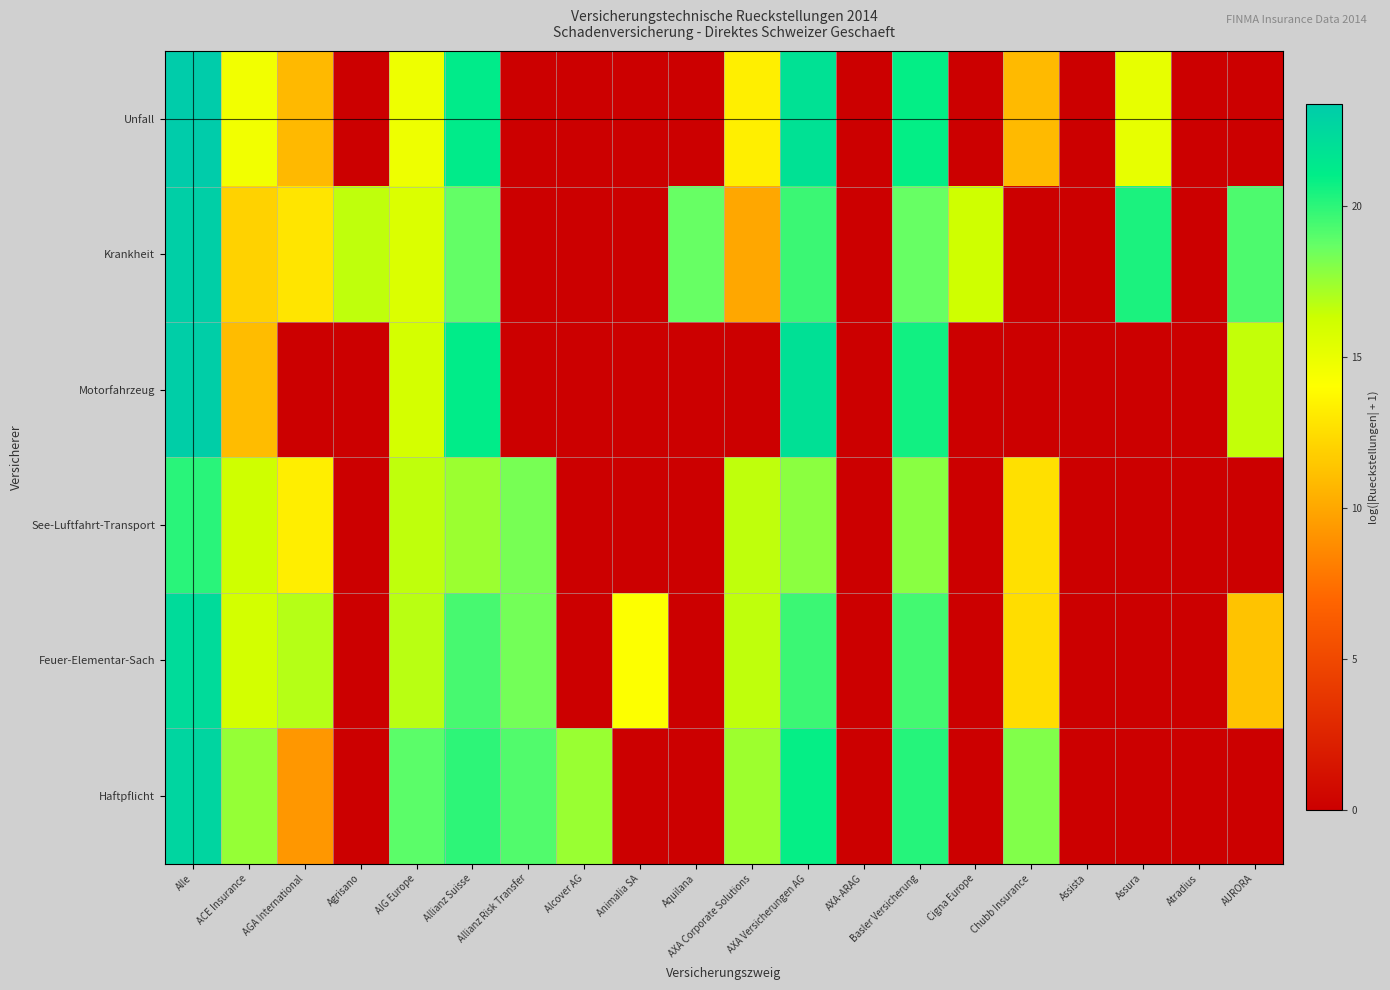

Rank the series at AXA Corporate Solutions from highest to lowest value.

Haftpflicht, See-Luftfahrt-Transport, Feuer-Elementar-Sach, Unfall, Krankheit, Motorfahrzeug